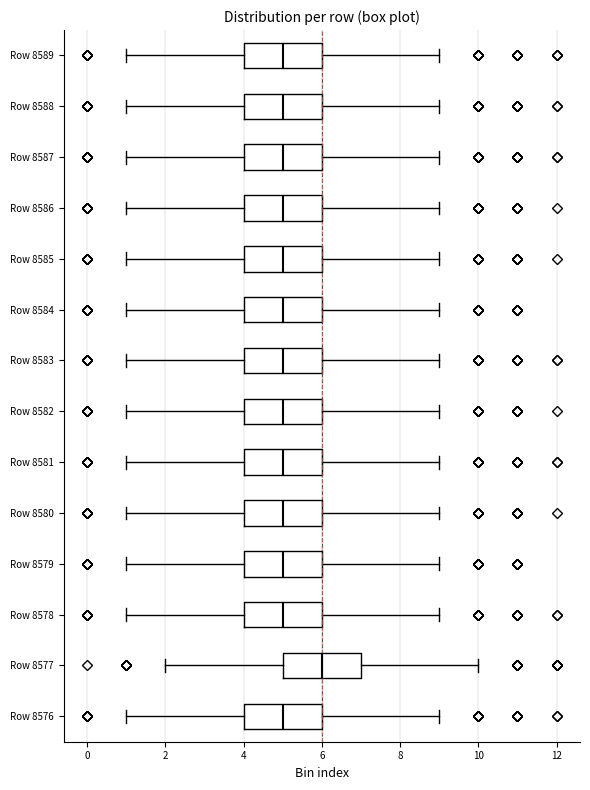

Where is the left edge of the box for Row 8582 on the x-axis? The values are not printed on the chart, so give them approximately, as read against the axis.

4